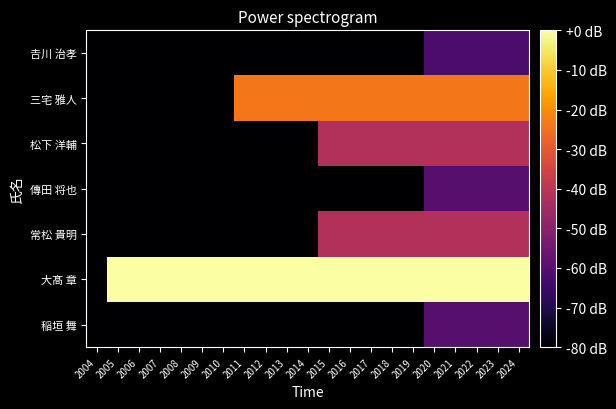

Reading left to right, extract all data points from this chart.

稲垣 舞: 2004=-80	2005=-80	2006=-80	2007=-80	2008=-80	2009=-80	2010=-80	2011=-80	2012=-80	2013=-80	2014=-80	2015=-80	2016=-80	2017=-80	2018=-80	2019=-80	2020=-60	2021=-60	2022=-60	2023=-60	2024=-60
大髙 章: 2004=-80	2005=0	2006=0	2007=0	2008=0	2009=0	2010=0	2011=0	2012=0	2013=0	2014=0	2015=0	2016=0	2017=0	2018=0	2019=0	2020=0	2021=0	2022=0	2023=0	2024=0
常松 貴明: 2004=-80	2005=-80	2006=-80	2007=-80	2008=-80	2009=-80	2010=-80	2011=-80	2012=-80	2013=-80	2014=-80	2015=-42	2016=-42	2017=-42	2018=-42	2019=-42	2020=-42	2021=-42	2022=-42	2023=-42	2024=-42
傳田 将也: 2004=-80	2005=-80	2006=-80	2007=-80	2008=-80	2009=-80	2010=-80	2011=-80	2012=-80	2013=-80	2014=-80	2015=-80	2016=-80	2017=-80	2018=-80	2019=-80	2020=-60	2021=-60	2022=-60	2023=-60	2024=-60
松下 洋輔: 2004=-80	2005=-80	2006=-80	2007=-80	2008=-80	2009=-80	2010=-80	2011=-80	2012=-80	2013=-80	2014=-80	2015=-42	2016=-42	2017=-42	2018=-42	2019=-42	2020=-42	2021=-42	2022=-42	2023=-42	2024=-42
三宅 雅人: 2004=-80	2005=-80	2006=-80	2007=-80	2008=-80	2009=-80	2010=-80	2011=-24	2012=-24	2013=-24	2014=-24	2015=-24	2016=-24	2017=-24	2018=-24	2019=-24	2020=-24	2021=-24	2022=-24	2023=-24	2024=-24
𠮷川 治孝: 2004=-80	2005=-80	2006=-80	2007=-80	2008=-80	2009=-80	2010=-80	2011=-80	2012=-80	2013=-80	2014=-80	2015=-80	2016=-80	2017=-80	2018=-80	2019=-80	2020=-62	2021=-62	2022=-62	2023=-62	2024=-62